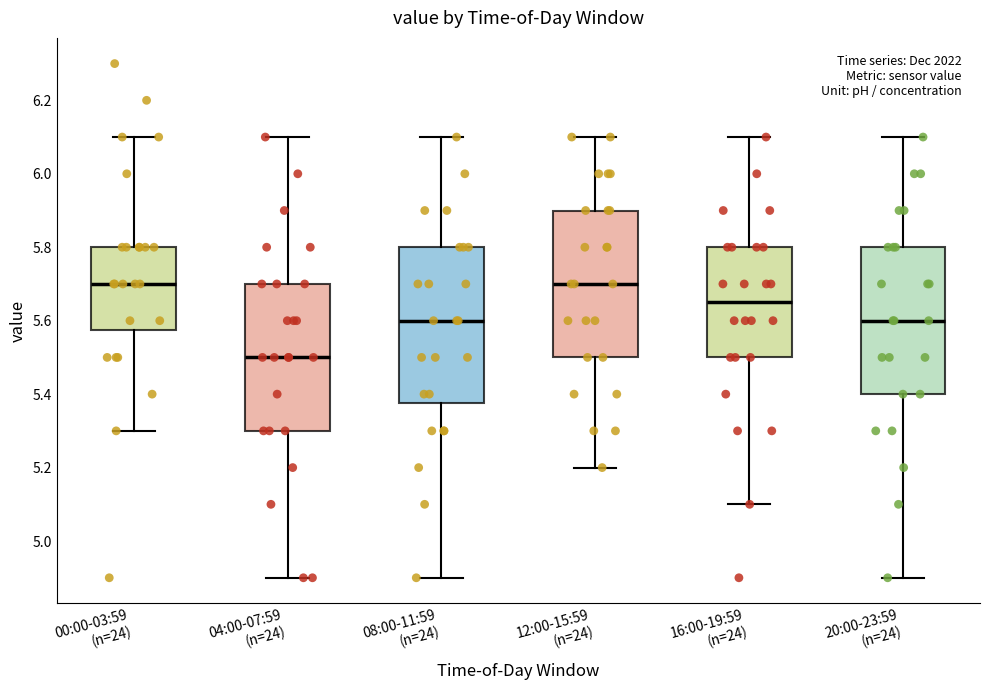

Comparing the boxes themselves (not the whiskers), which one is the tallest?

08:00-11:59 (n=24)